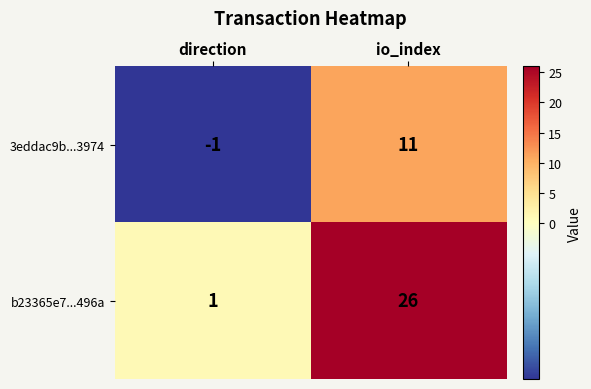

What is the minimum value shown in the chart?

-1